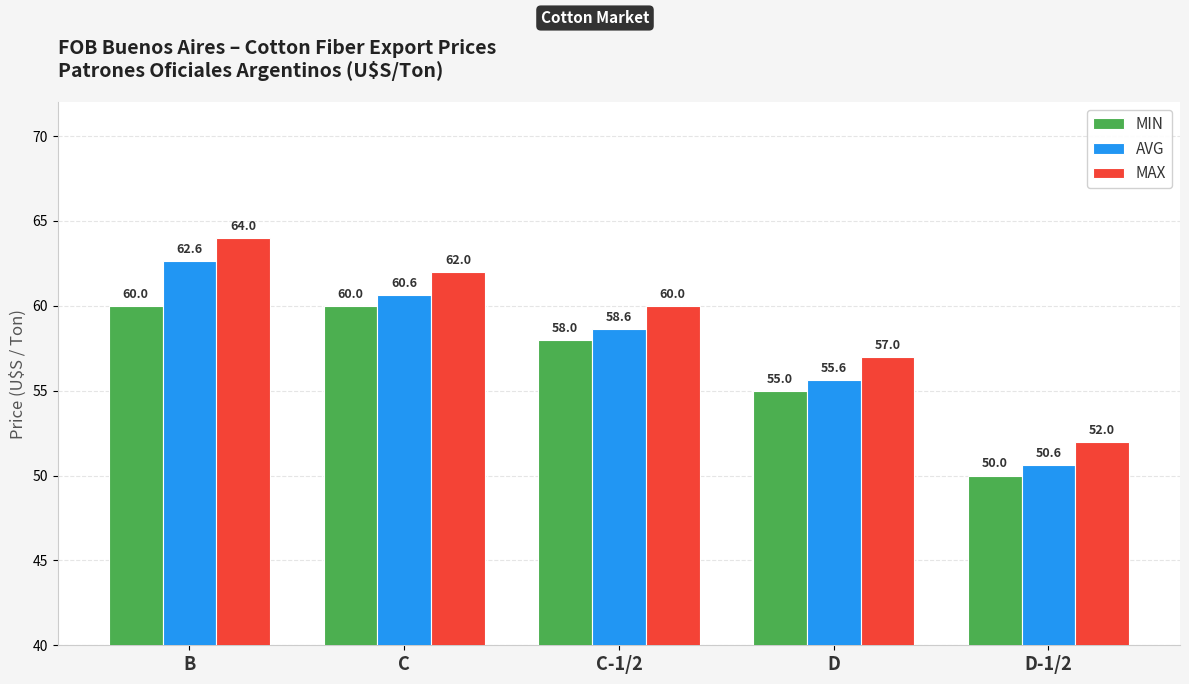

Rank the series at C-1/2 from highest to lowest value.

MAX, AVG, MIN